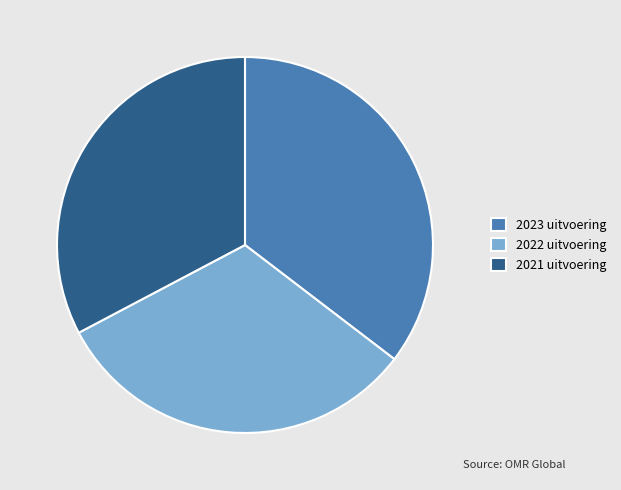

Rank the categories by value from highest to lowest.

2023 uitvoering, 2021 uitvoering, 2022 uitvoering